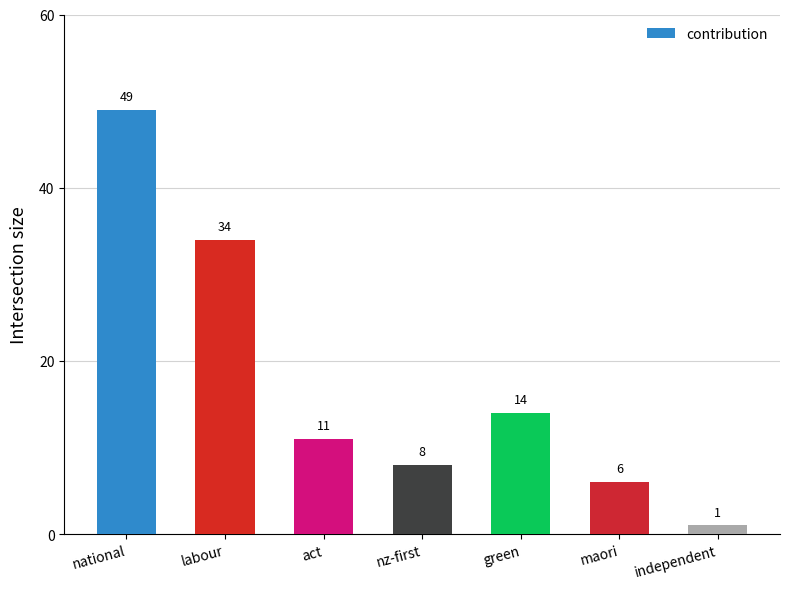

Are the bars grouped side by side (vs. stacked)?

No